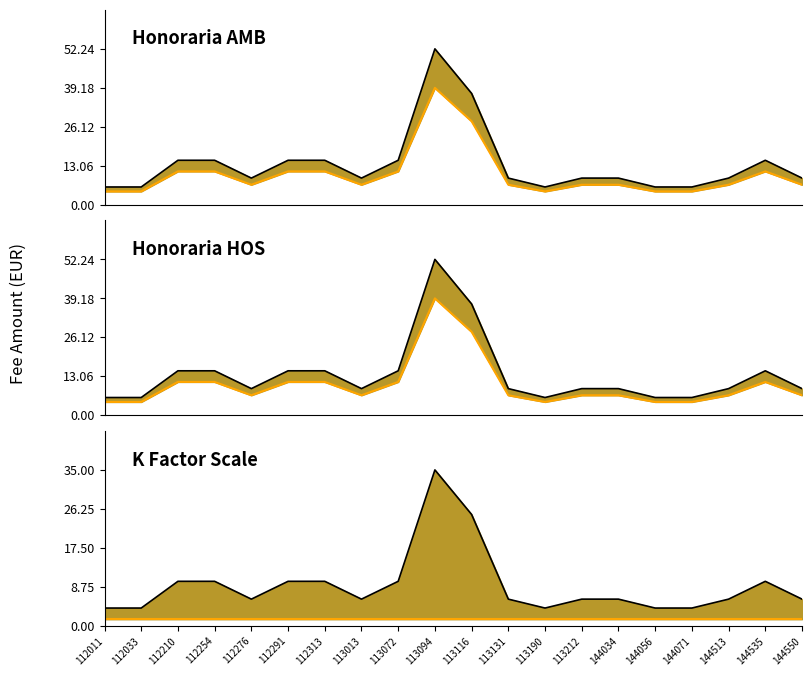

Read the Tegemoetkoming voorkeur value at 112011.

4.5